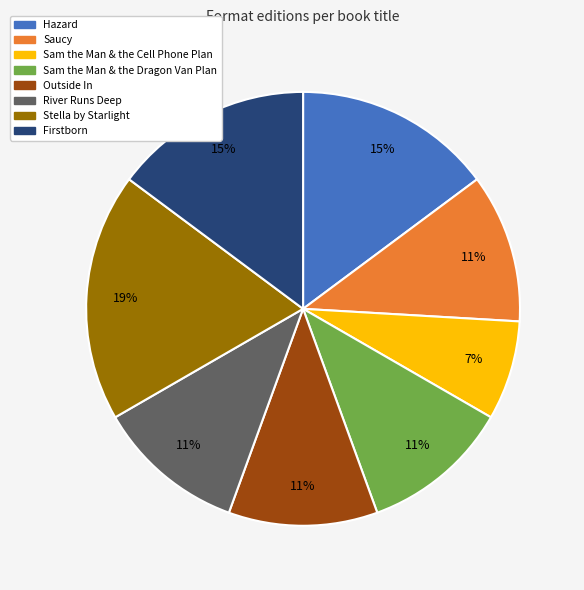

To the nearest percent, what is the average slice percentage?

12%